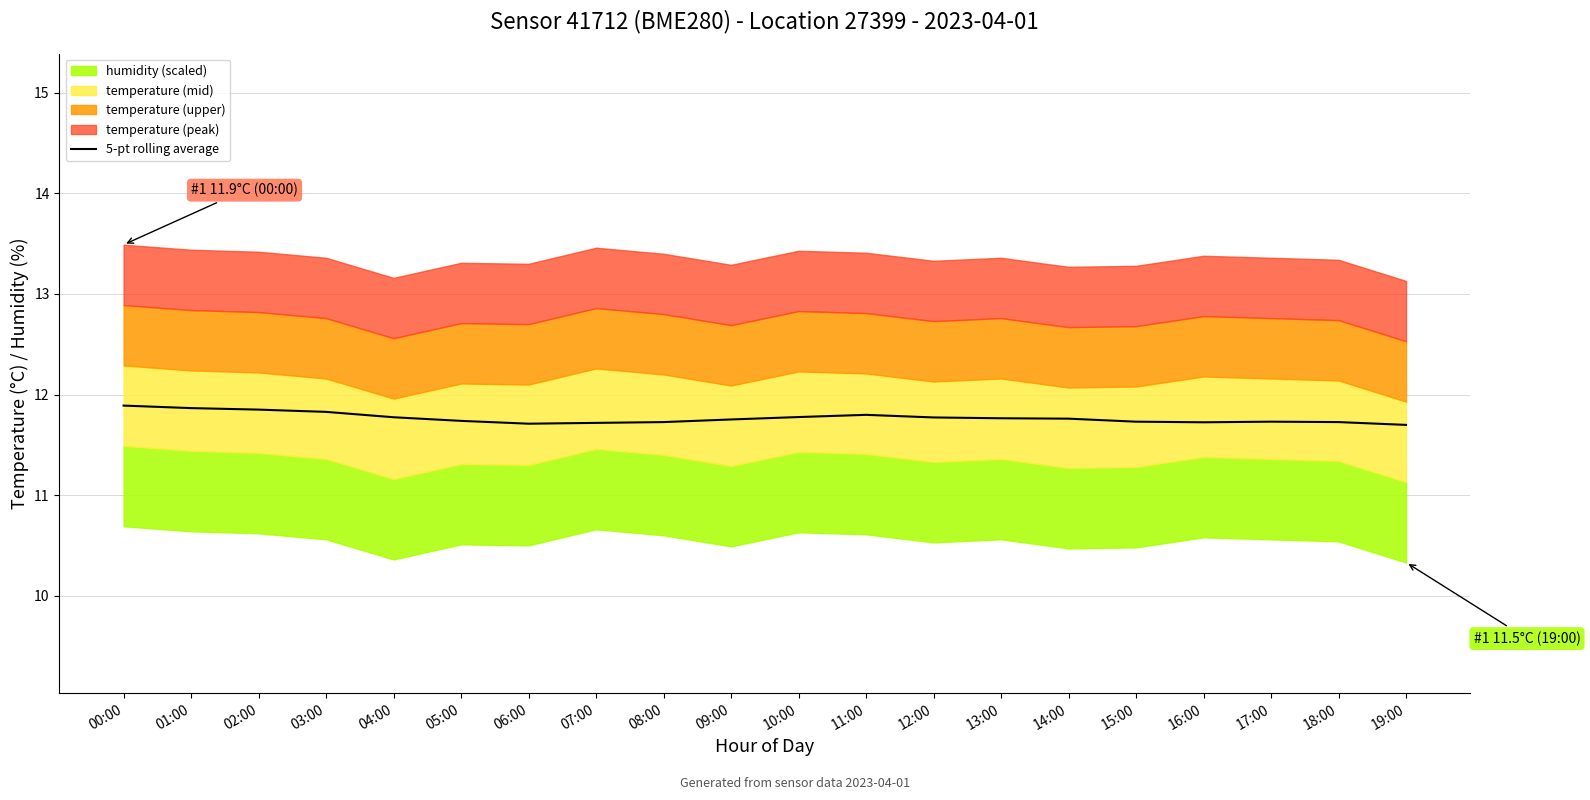

What is the difference between the maximum and minimum values?

0.2